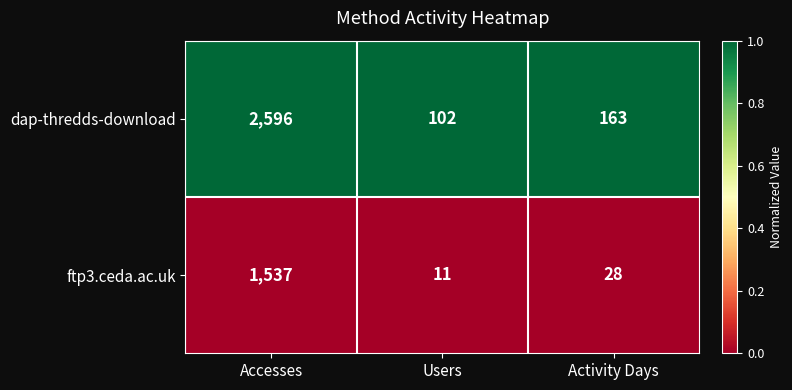

Reading left to right, extract all data points from this chart.

dap-thredds-download: Accesses=2596	Users=102	Activity Days=163
ftp3.ceda.ac.uk: Accesses=1537	Users=11	Activity Days=28